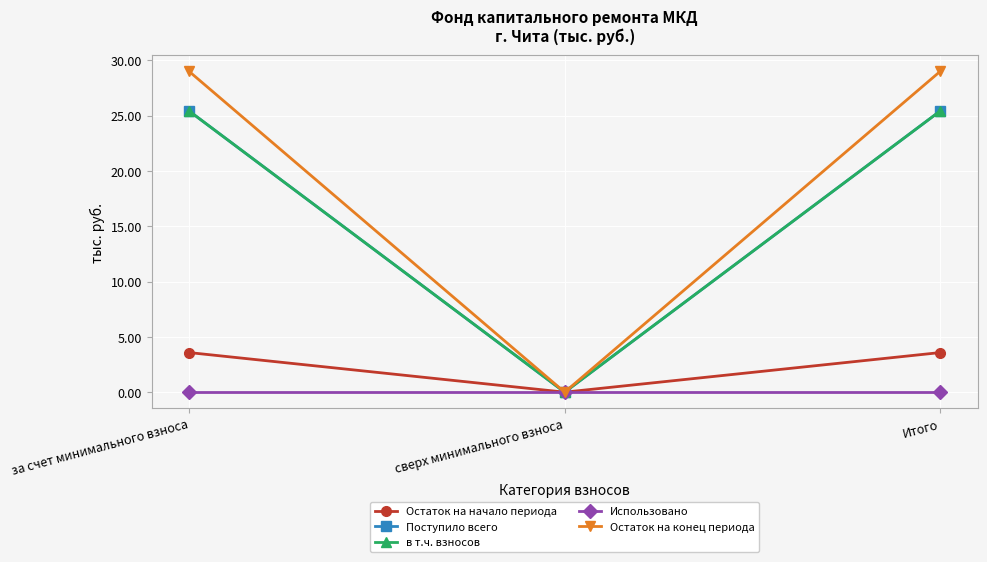

Is it true that Остаток на конец периода equals 47.7 at Итого?

False